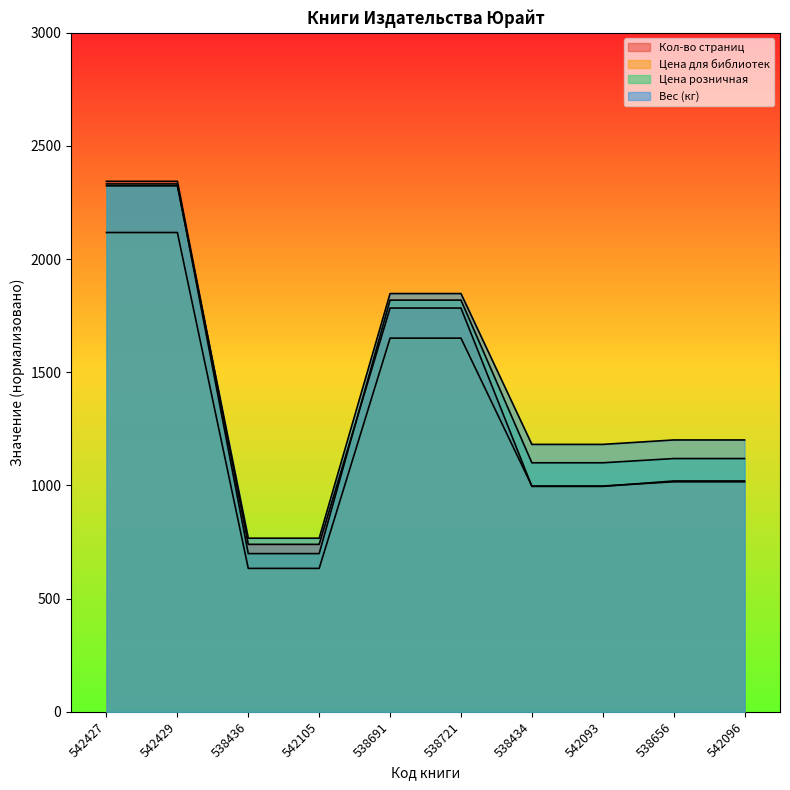

True or false: Кол-во страниц has more than 1 points higher than both neighbors.

False